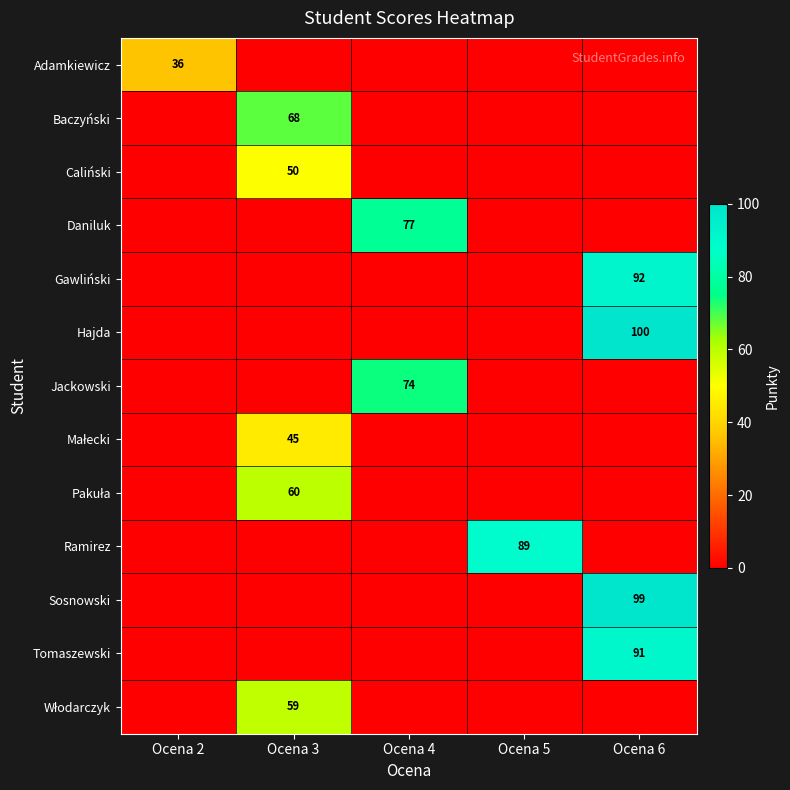

Count the number of data series in this chart.

13